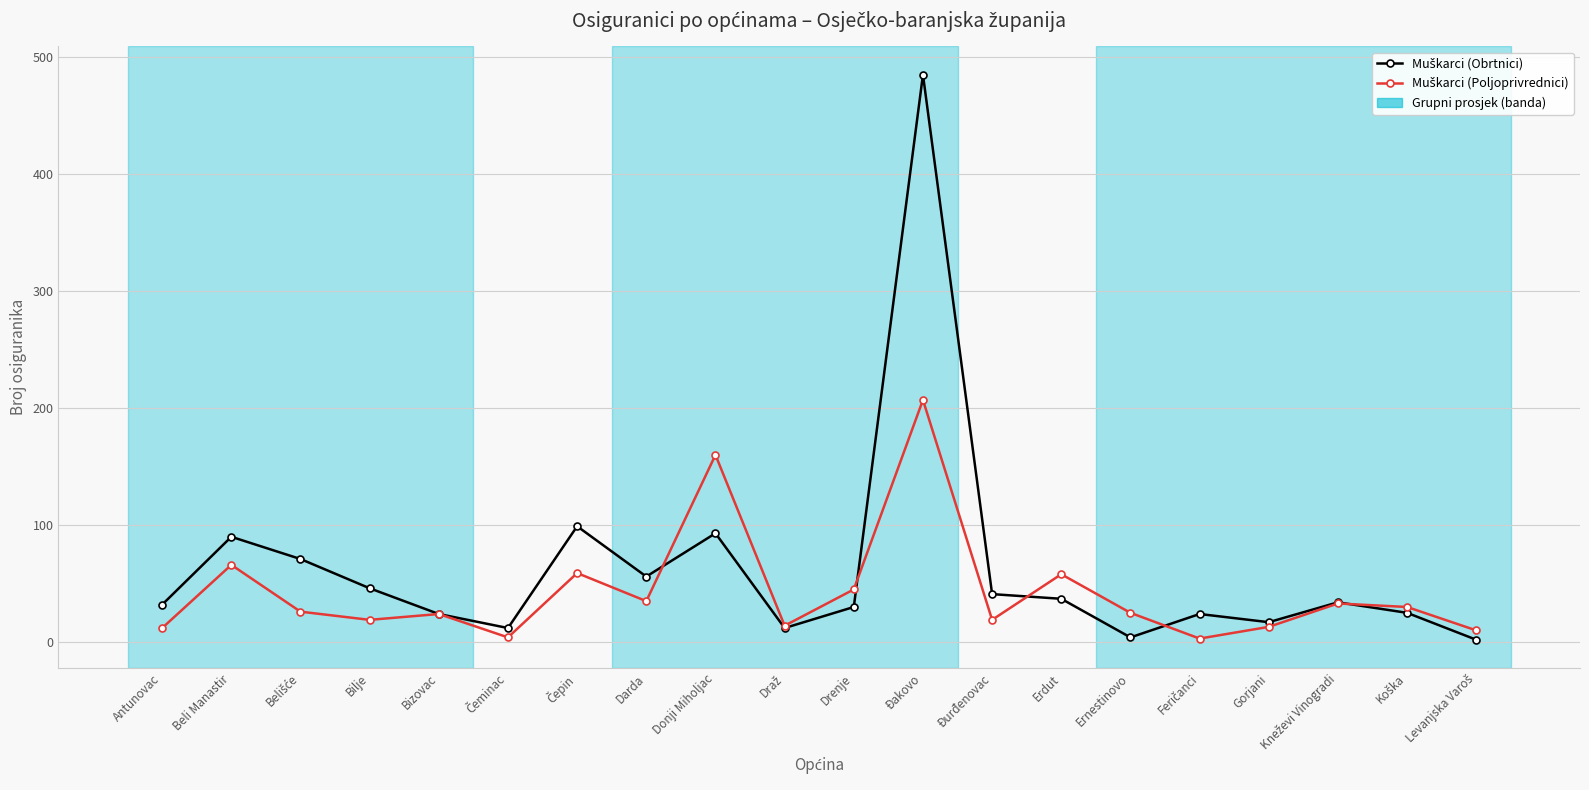

Which category has the highest value across all series?

Đakovo